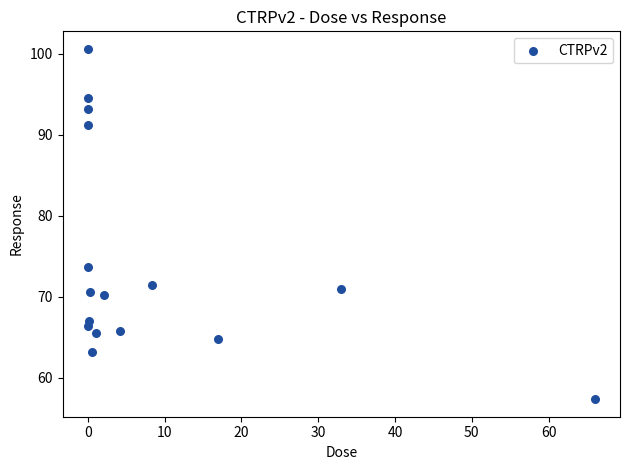

What is the range of Y values (max minus min)?

43.2